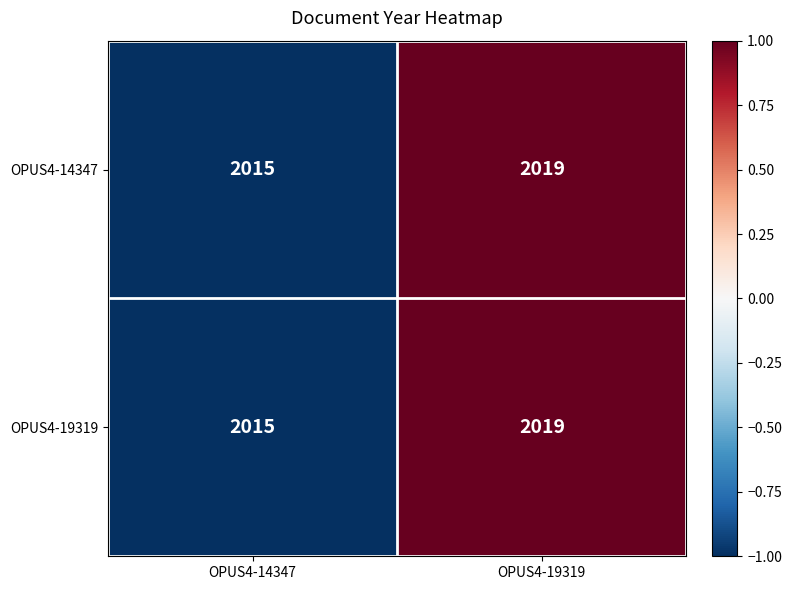

At which label is OPUS4-19319 closest to 2017?

OPUS4-14347